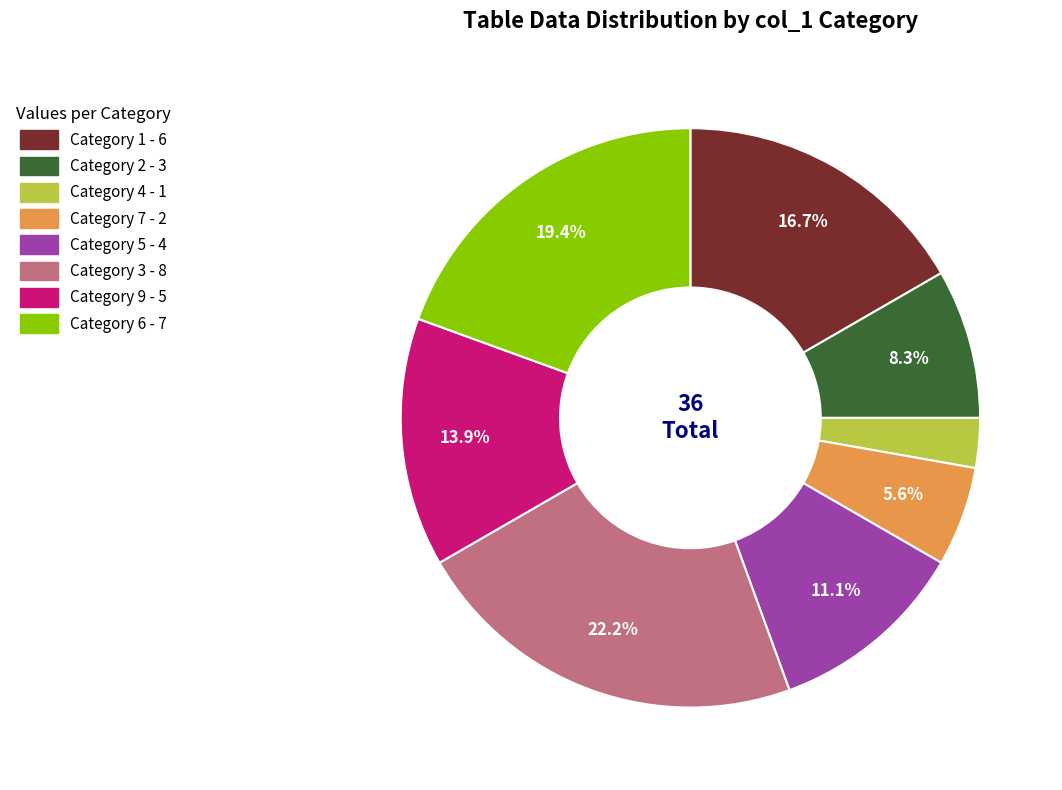

Does any single category account for the majority?

No